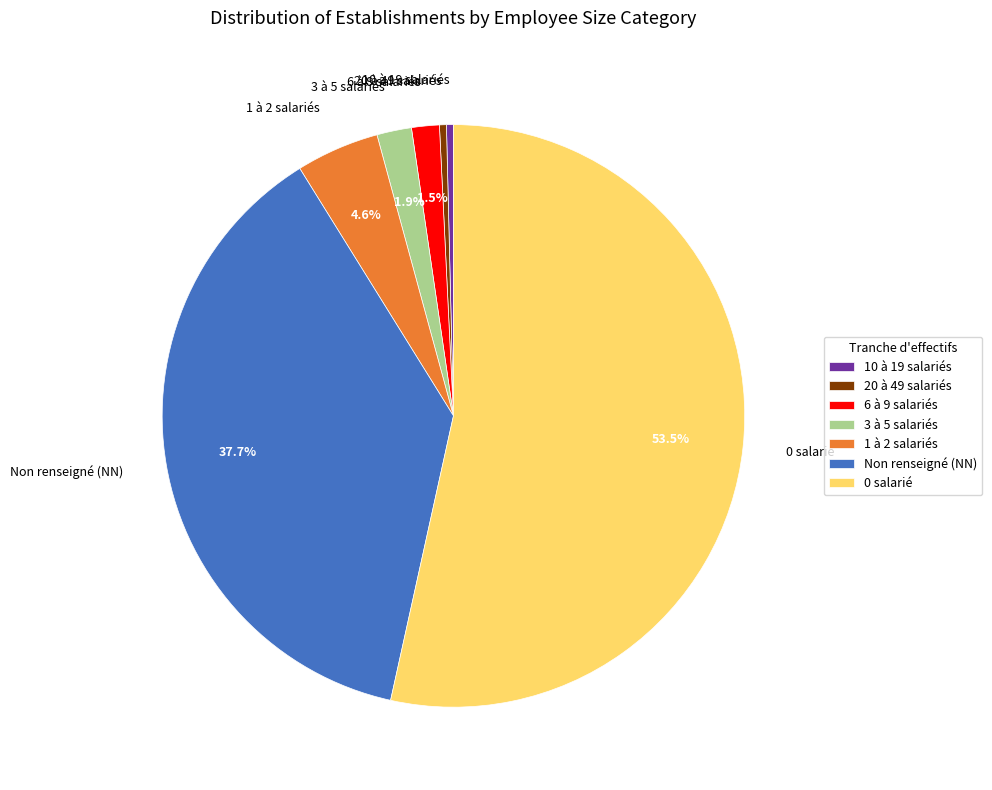

How many slices are in this pie chart?

7